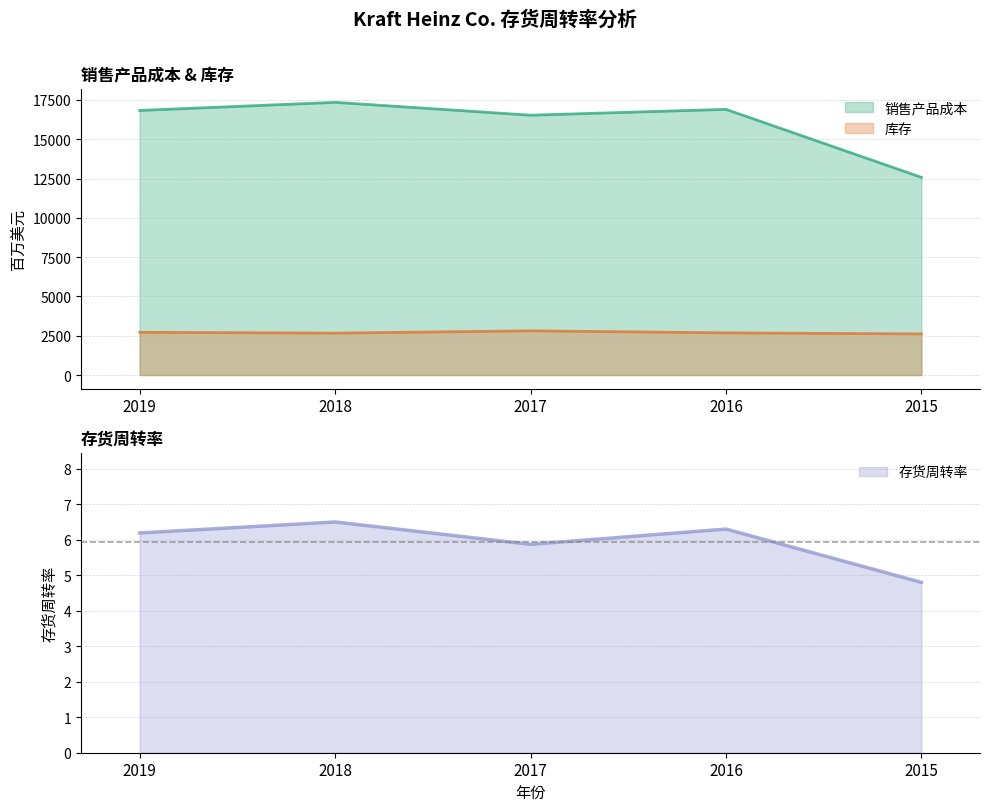

Is it true that 存货周转率 equals 6.3 at 2016?

True